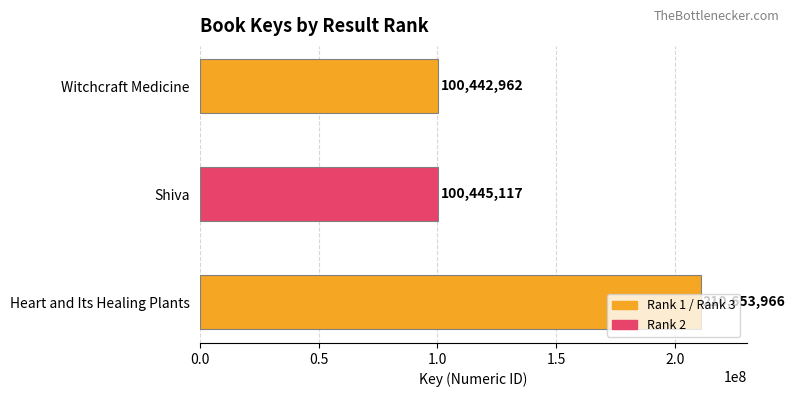

Does the chart contain stacked bars?

No